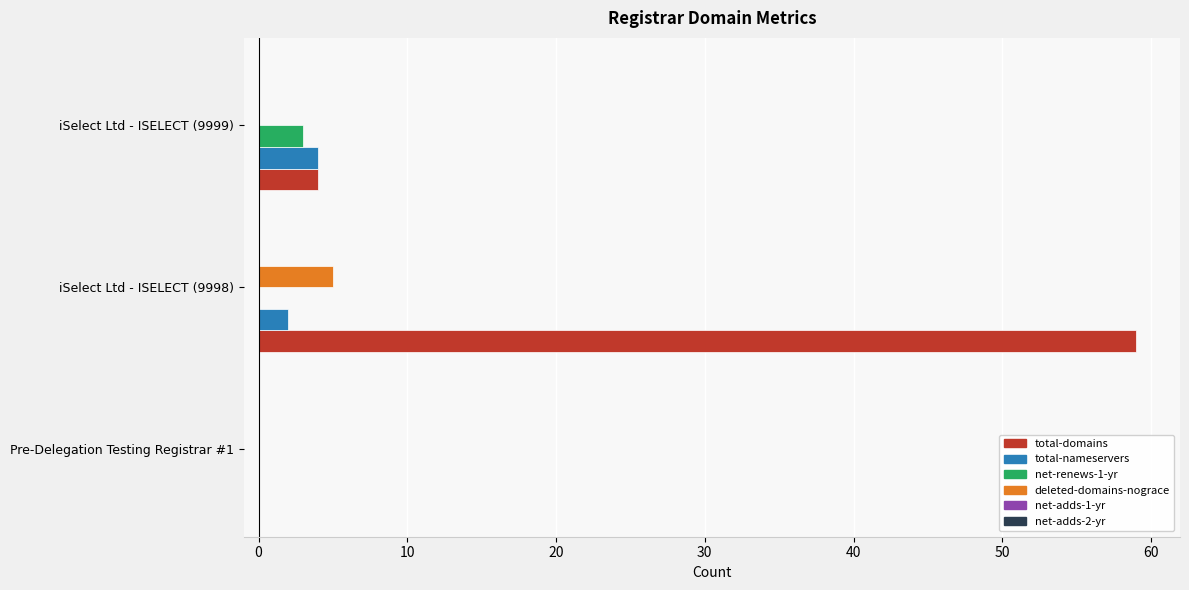

Which series changed the most between Pre-Delegation Testing Registrar #1 and iSelect Ltd - ISELECT (9998)?

total-domains